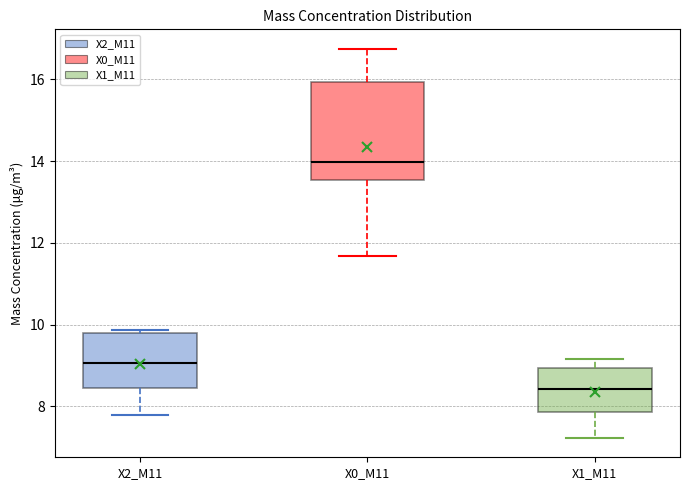

Where does the upper whisker of the box for X0_M11 end on the y-axis? The values are not printed on the chart, so give them approximately, as read against the axis.

16.8